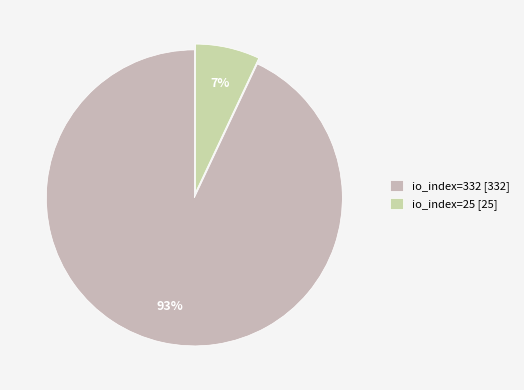

To the nearest percent, what percentage of the pie is io_index=332?

93%